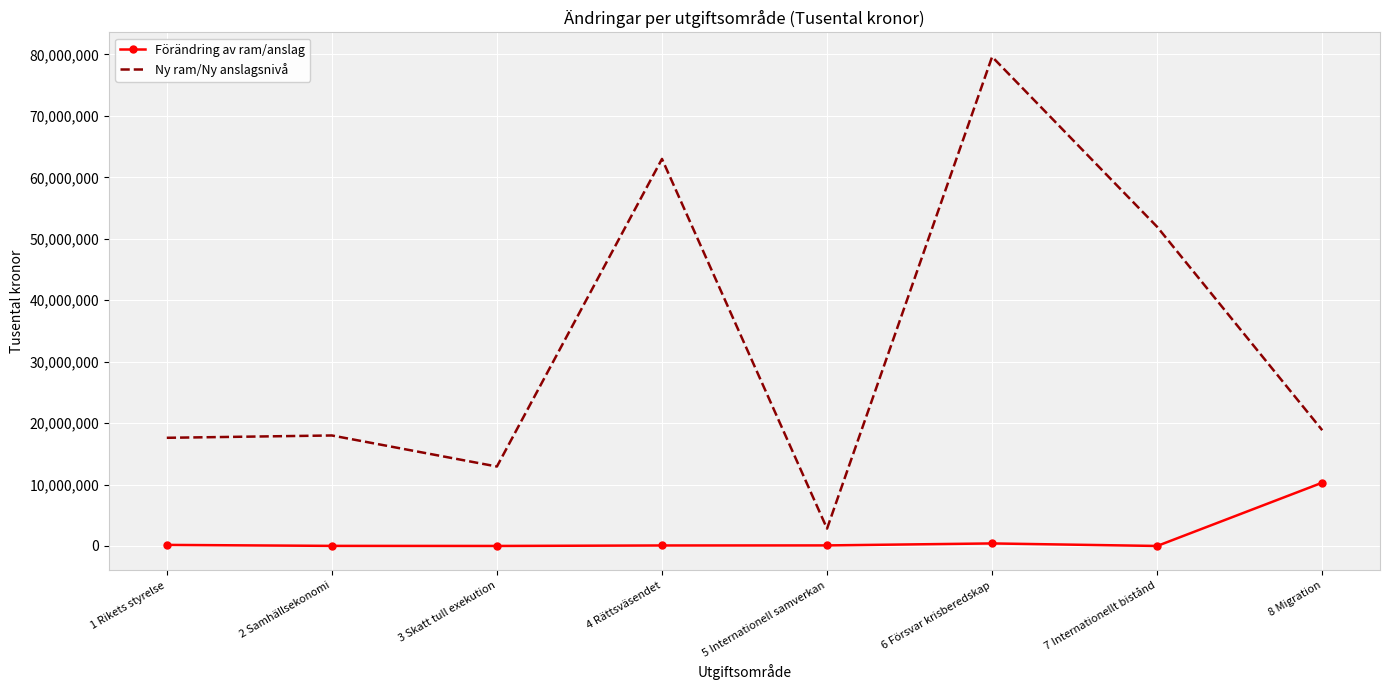

Is the value of Ny ram/Ny anslagsnivå at 4 Rättsväsendet greater than the value of Förändring av ram/anslag at 2 Samhällsekonomi?

Yes